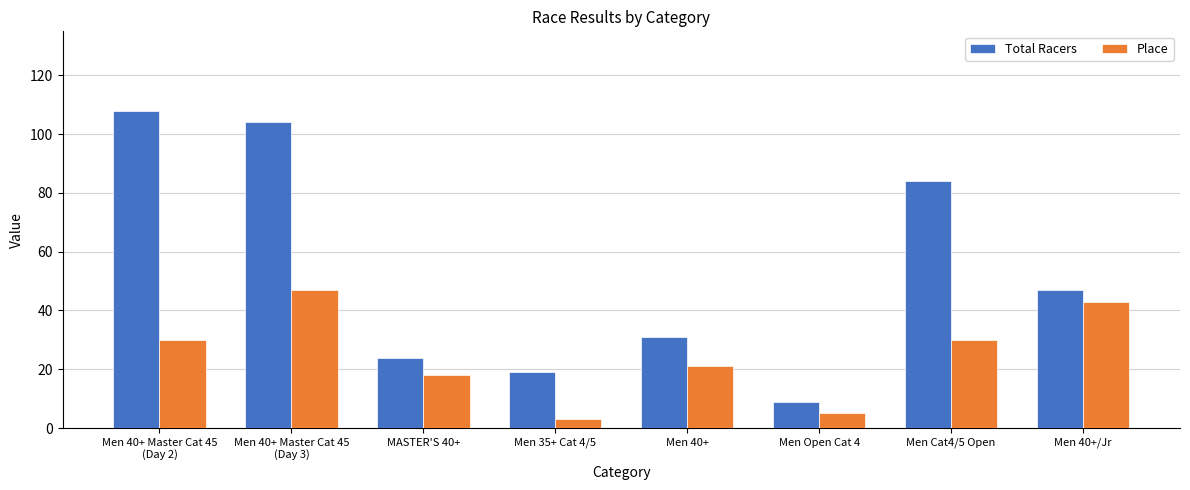

At which category is the sum across all series the highest?

Men 40+ Master Cat 45
(Day 3)